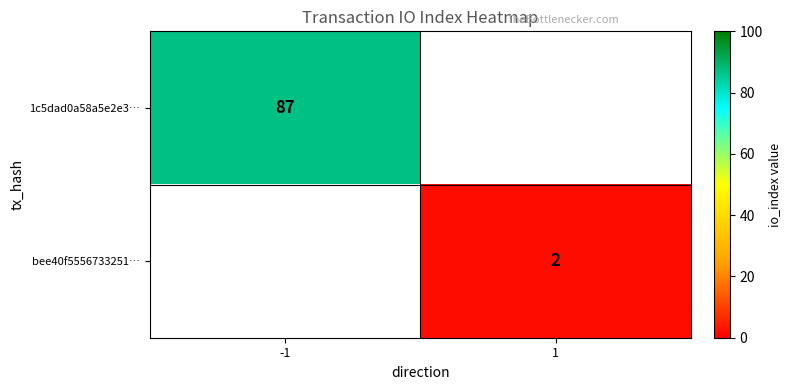

Is it true that 1c5dad0a58a5e2e3… equals 135 at -1?

False